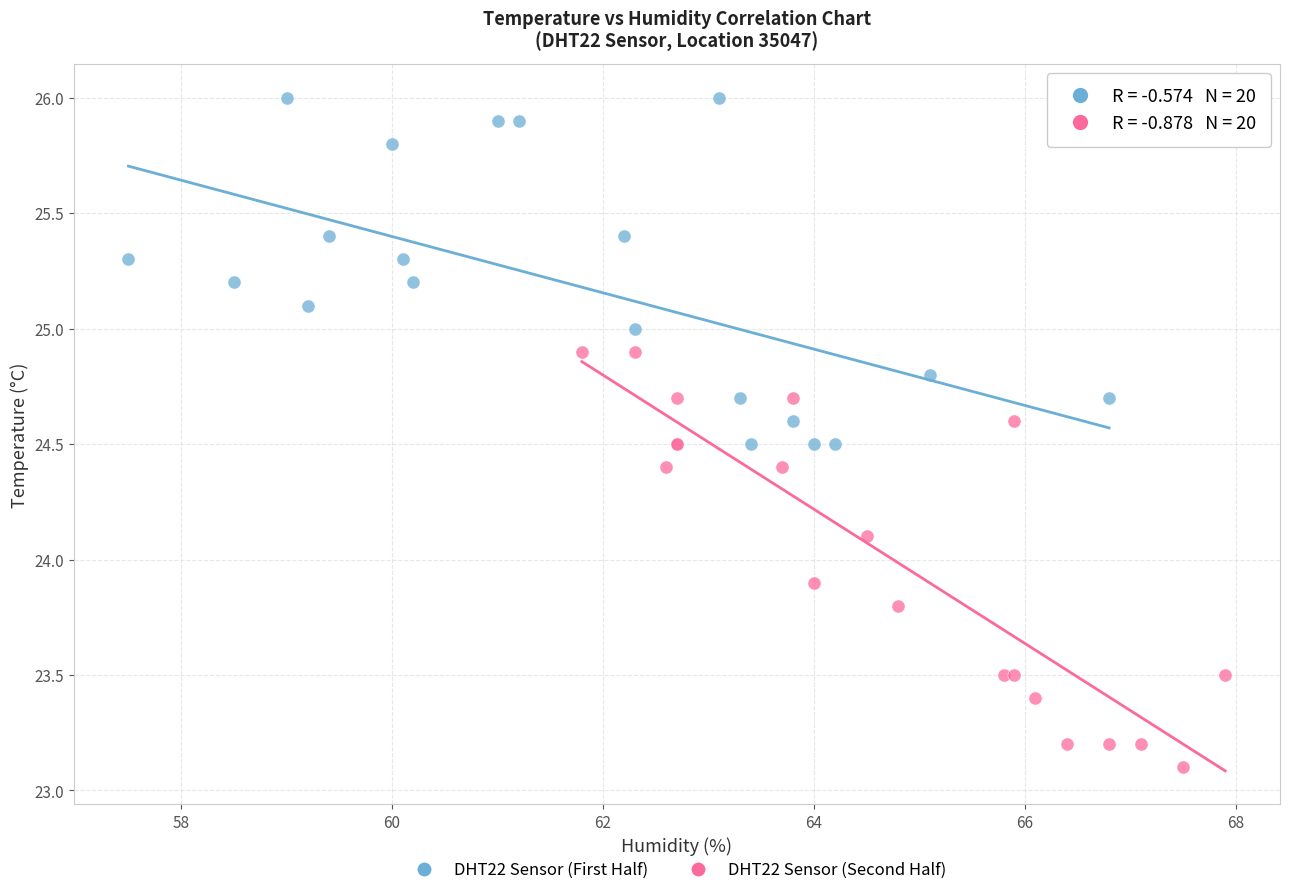

Which series reaches the minimum Y coordinate?

DHT22 Sensor (Second Half)